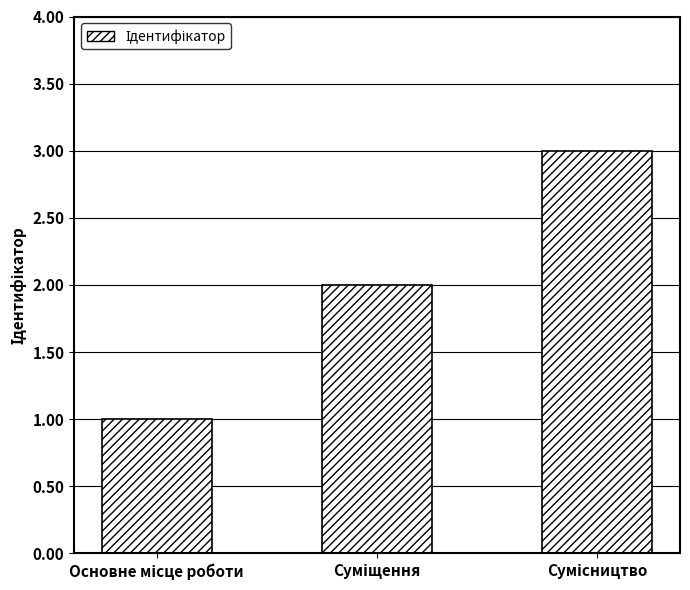

Reading left to right, what are all the values shown in this chart?

1	2	3